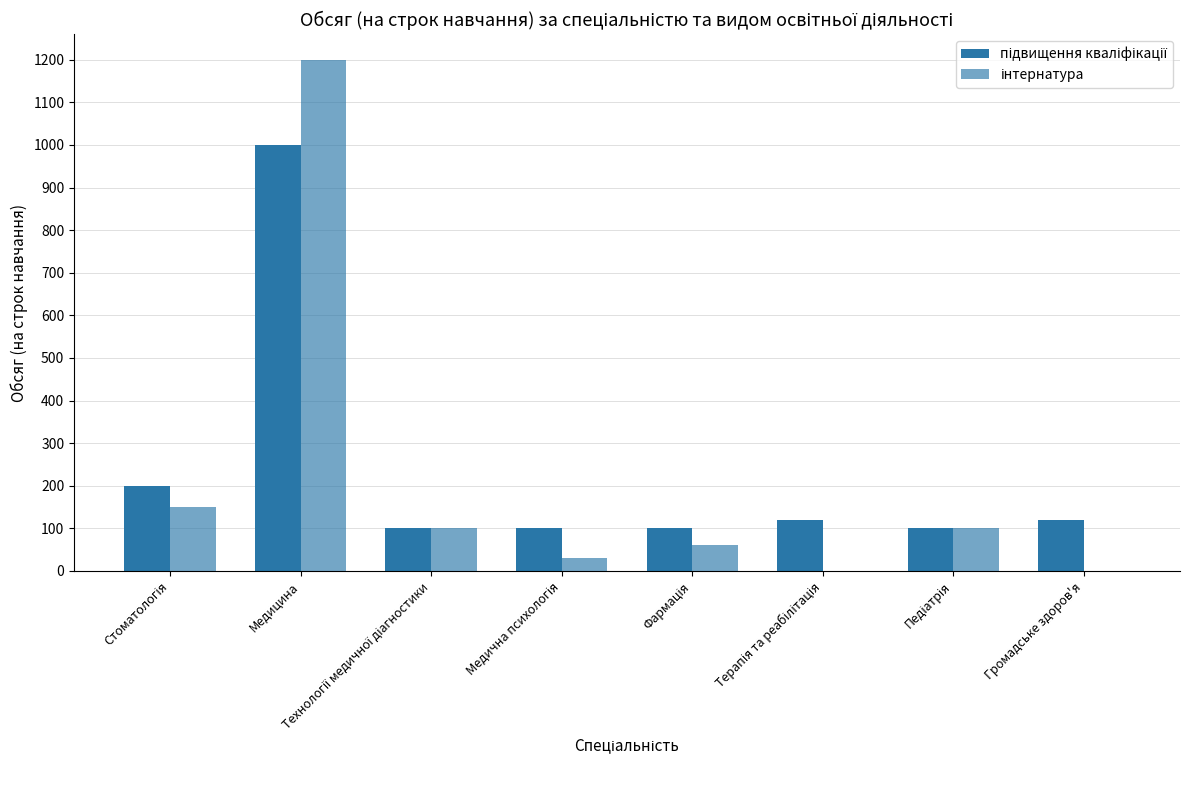

Are the bars horizontal?

No